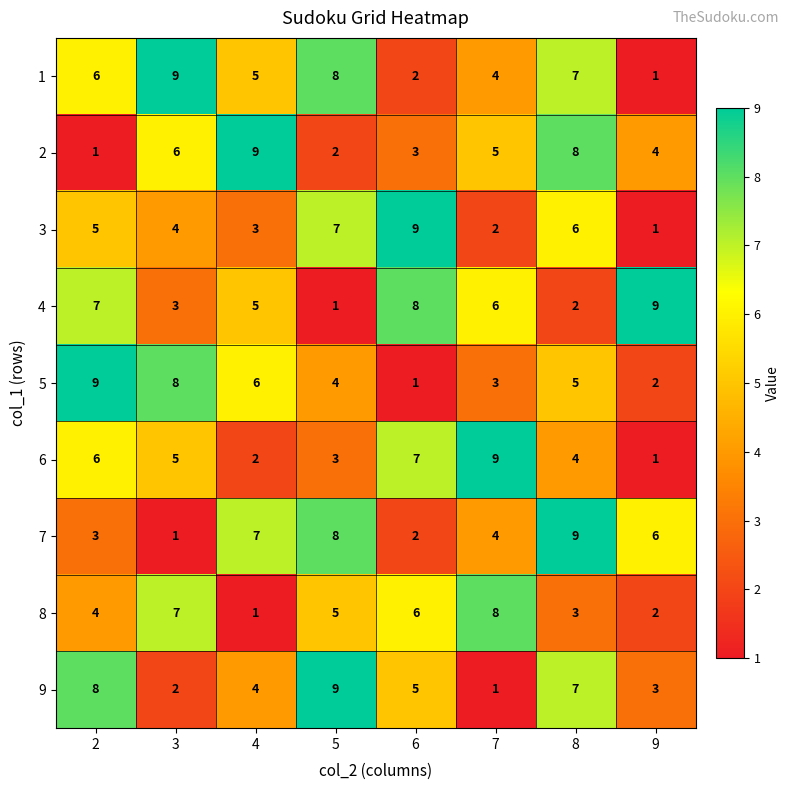

The value of 8 at 2 is 7. True or false?

False